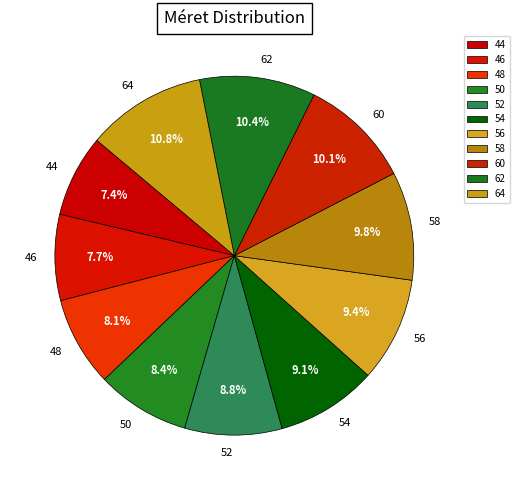

What is the largest slice in the pie chart?

64